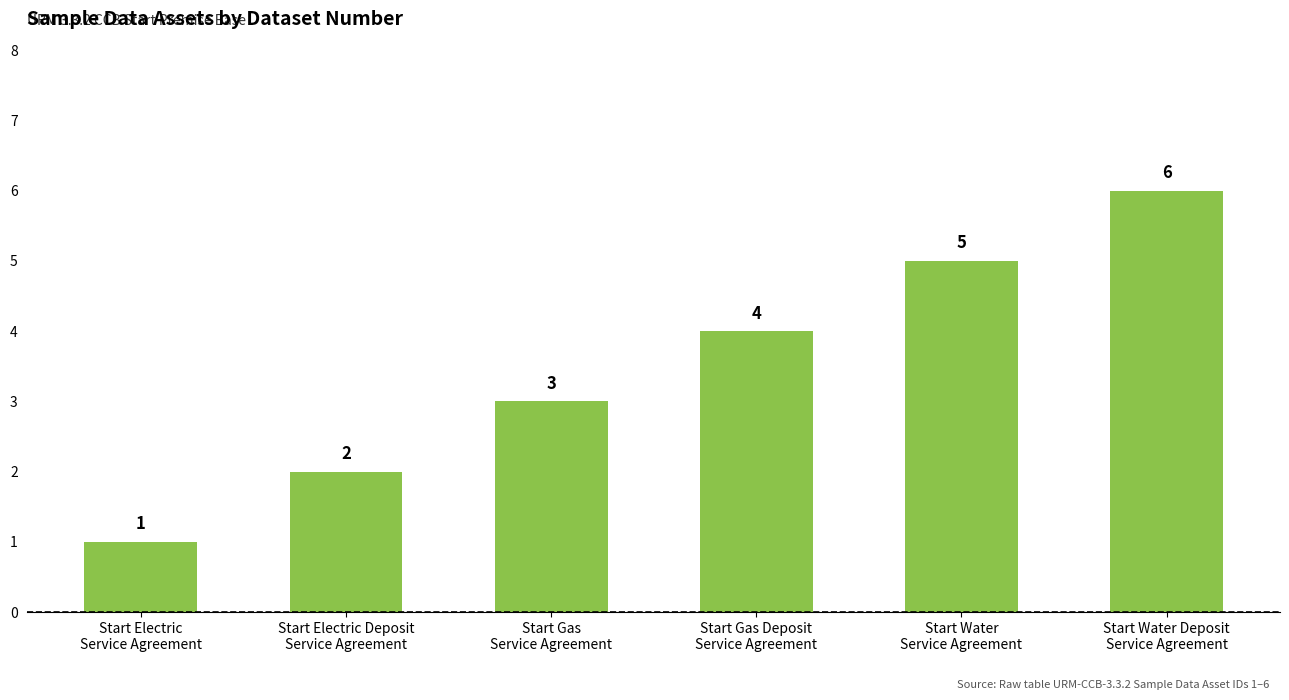

What is the difference between the maximum and minimum values?

5